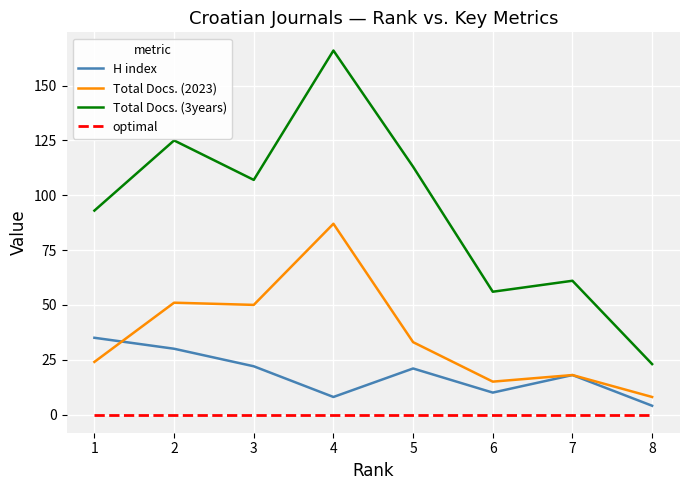

What is the highest value of the Total Docs. (2023) series?

87